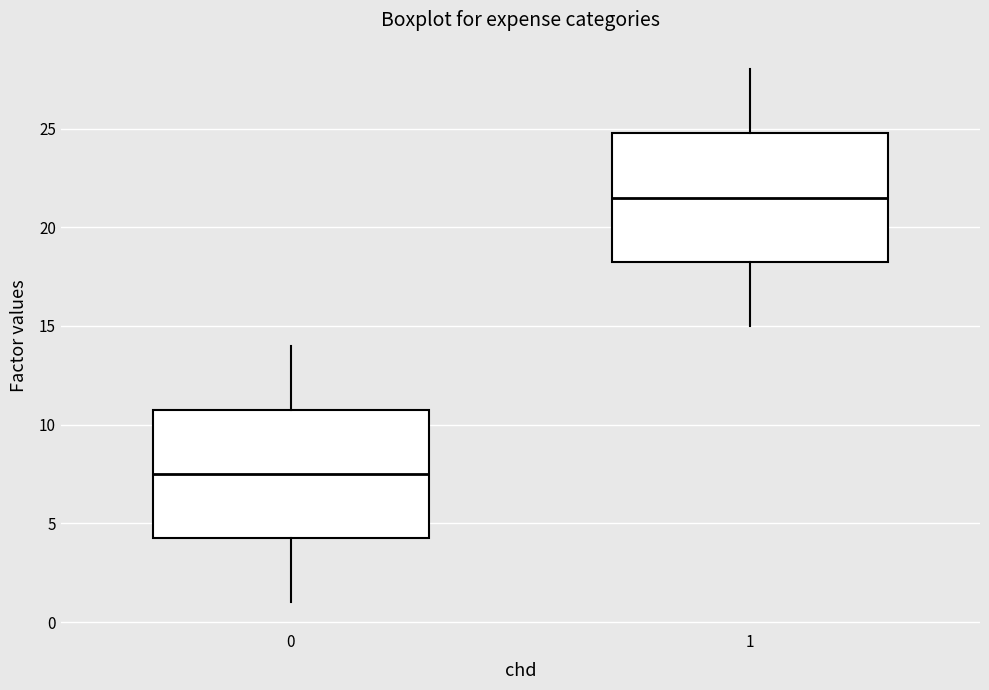

Which box has the lowest median line?

0